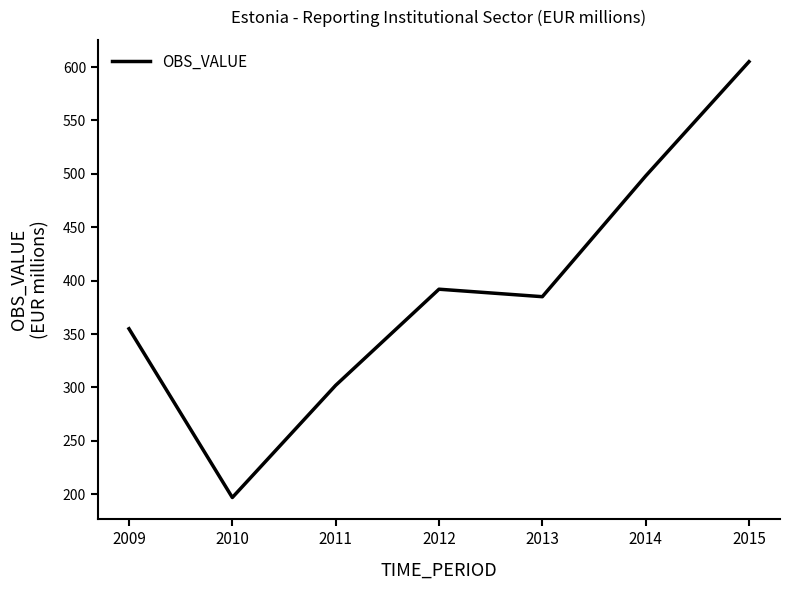

How many lines are shown in the chart?

1